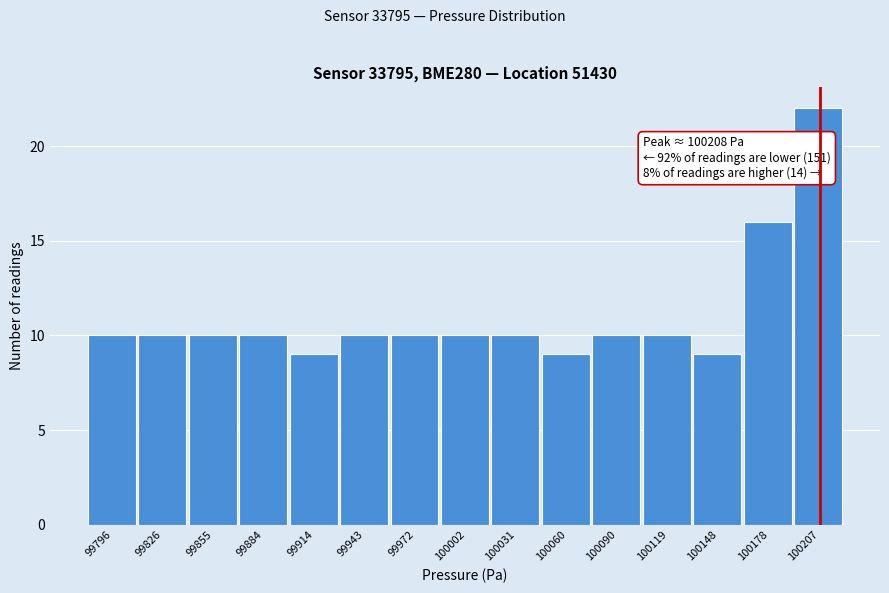

Which range on the x-axis has the tallest bar?

100195 to 100220